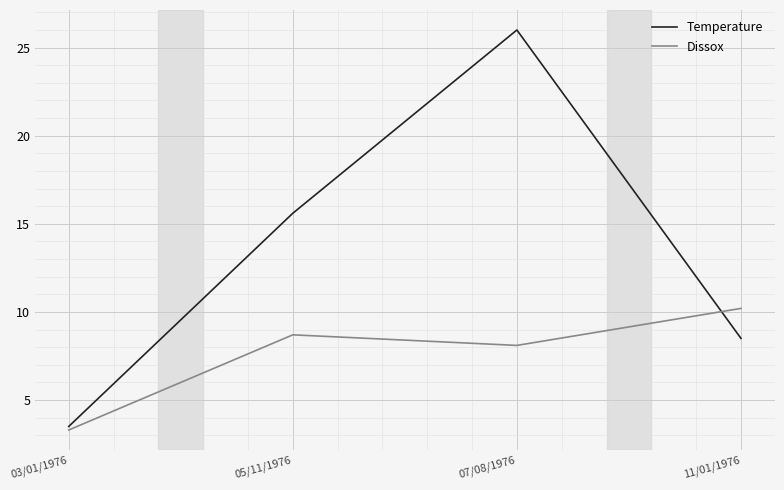

What is the difference between the second highest and second lowest values in the Temperature series?

7.1